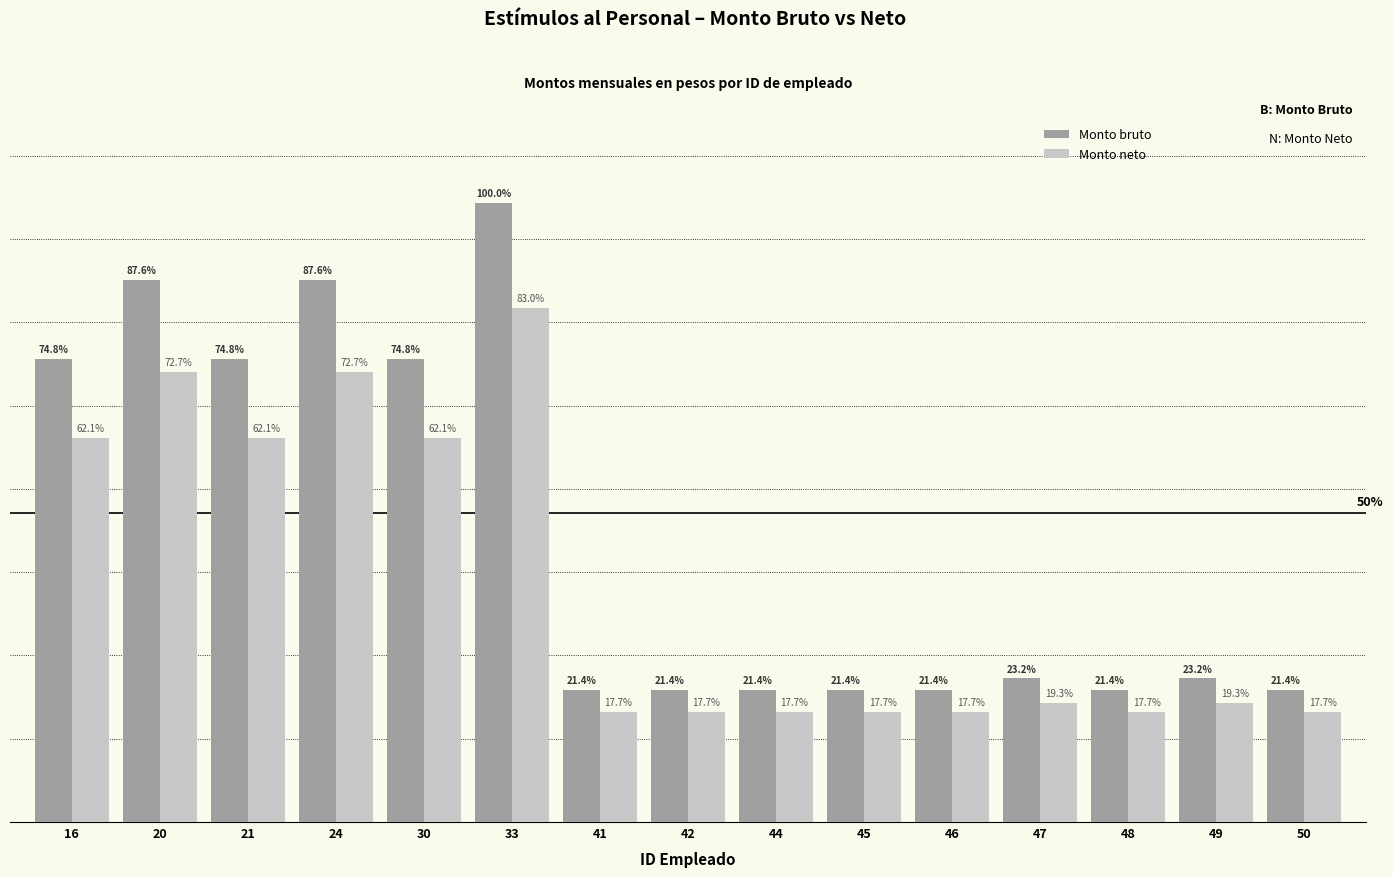

Are the bars grouped side by side (vs. stacked)?

Yes